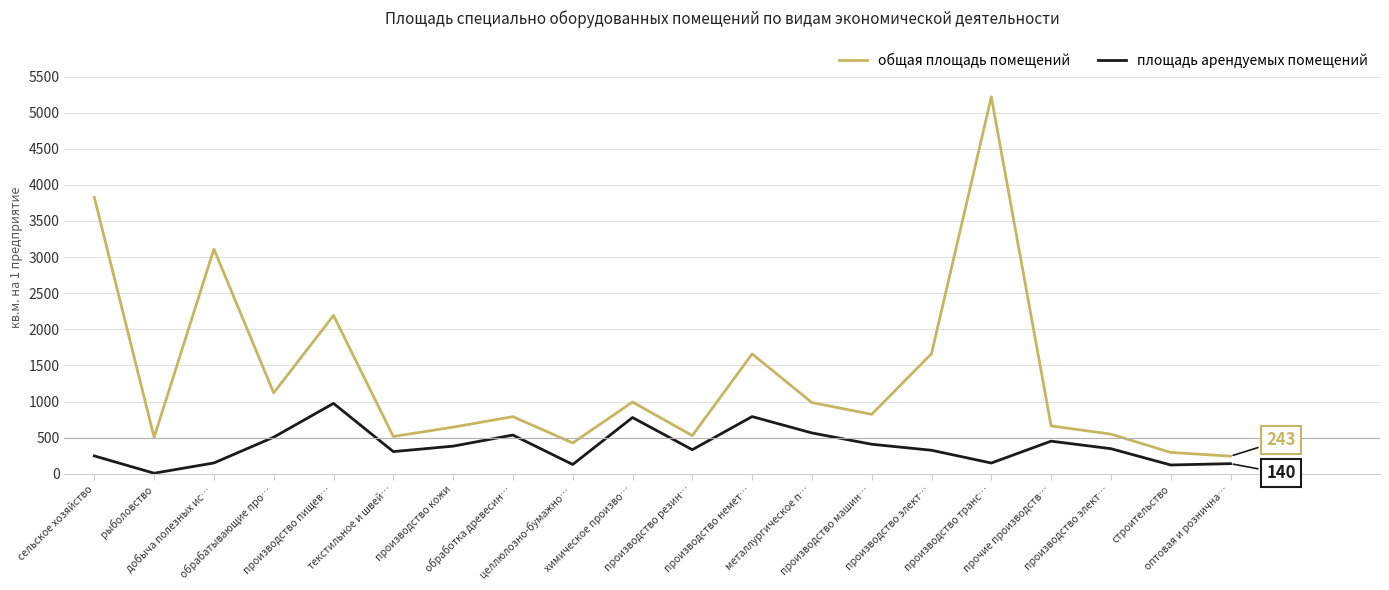

True or false: площадь арендуемых помещений and общая площадь помещений cross at least once.

False